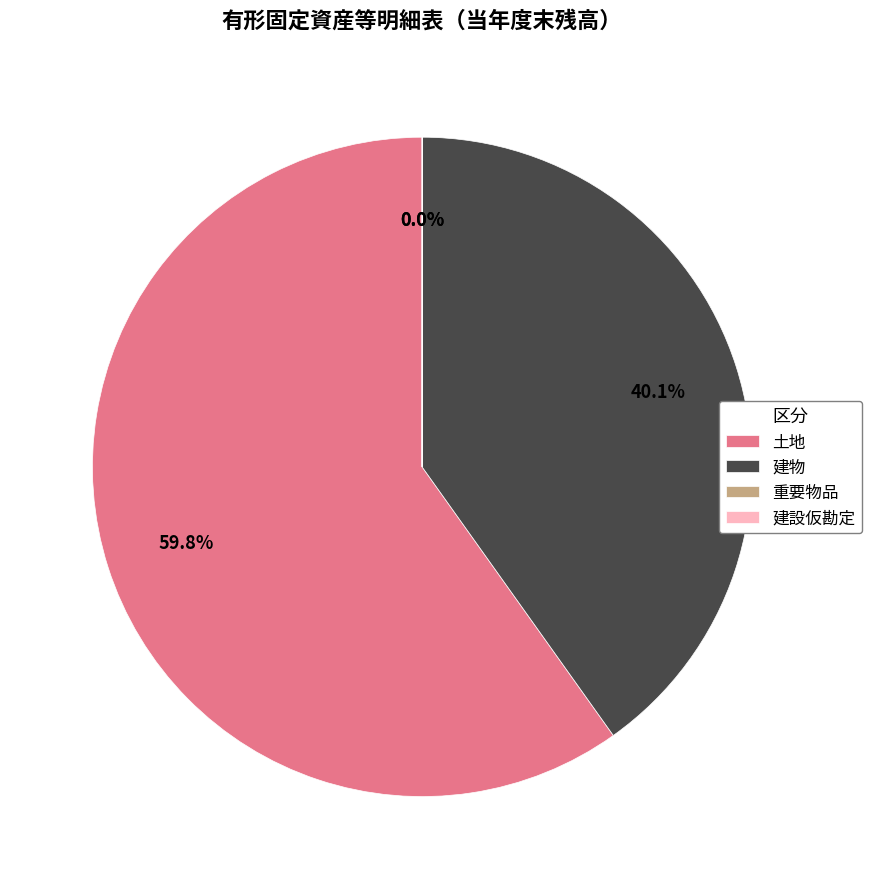

Approximately how many times larger is the value at 土地 compared to 建物?

1.5